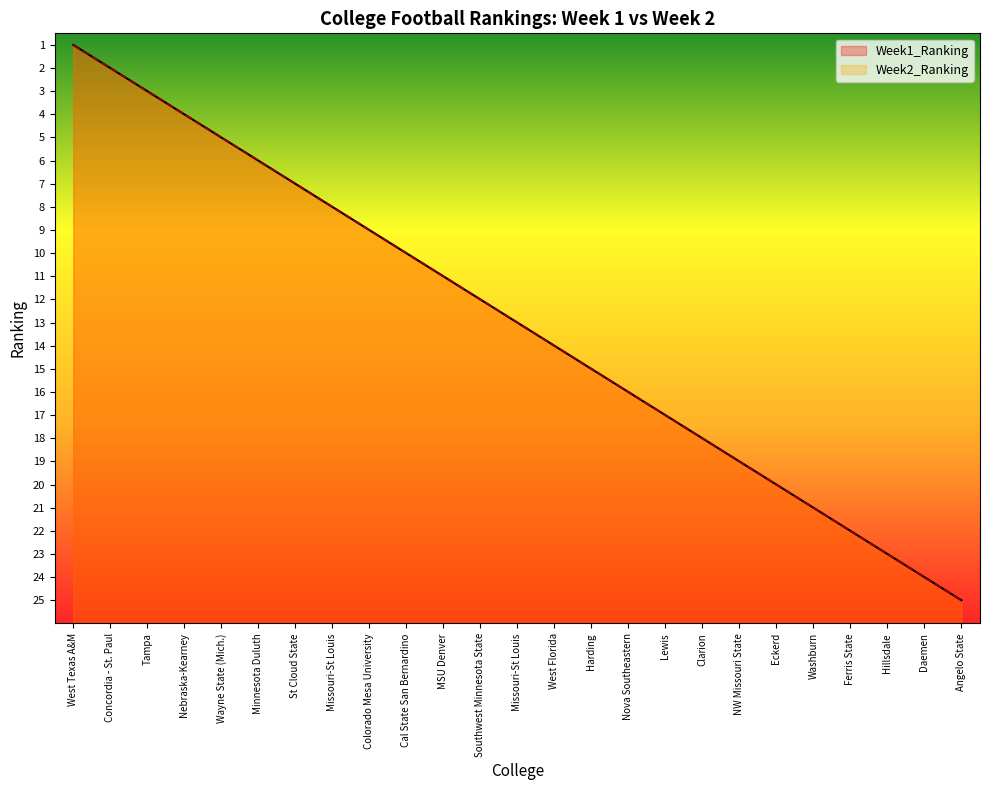

Does the chart display data point markers on the line(s)?

No